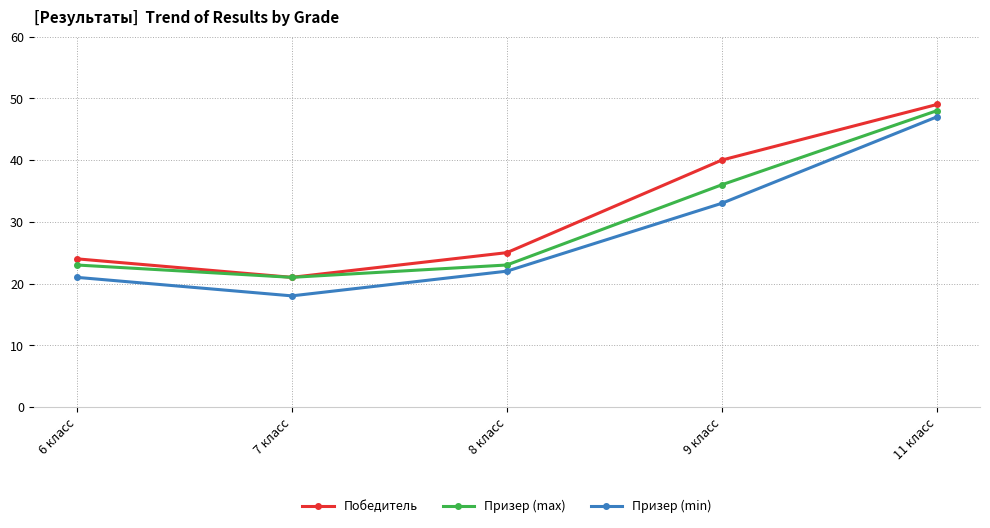

Read the Призер (max) value at 11 класс.

48